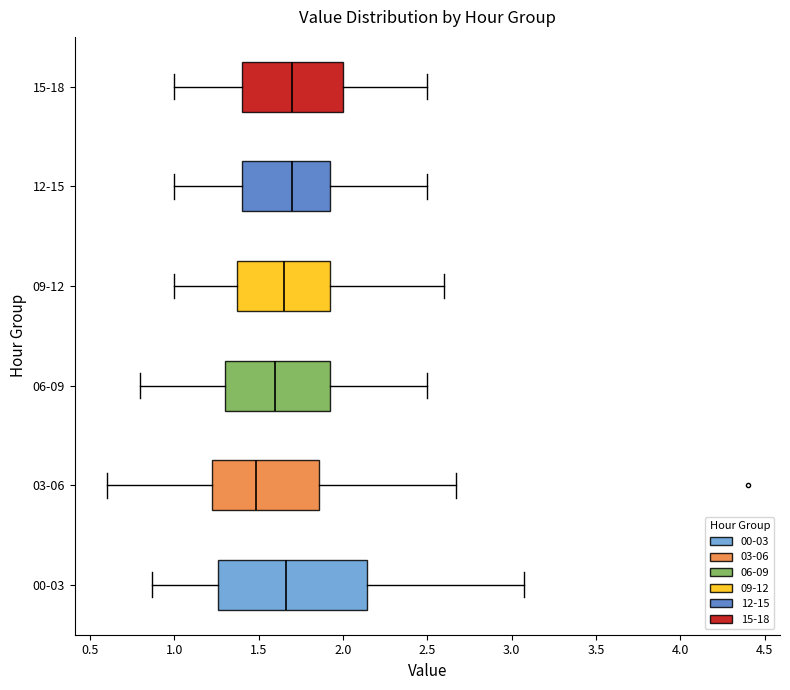

Reading bottom to top, transcribe this box plot: for each box, give where its median line is, the range the box spans, and where its two whiskers end, as read against the x-axis. The values are not printed on the chart, so give them approximately, as read against the axis.

00-03: median 1.65, box 1.25 to 2.15, whiskers 0.85 to 3.05
03-06: median 1.50, box 1.20 to 1.85, whiskers 0.60 to 2.65
06-09: median 1.60, box 1.30 to 1.95, whiskers 0.80 to 2.50
09-12: median 1.65, box 1.40 to 1.95, whiskers 1.00 to 2.60
12-15: median 1.70, box 1.40 to 1.95, whiskers 1.00 to 2.50
15-18: median 1.70, box 1.40 to 2.00, whiskers 1.00 to 2.50